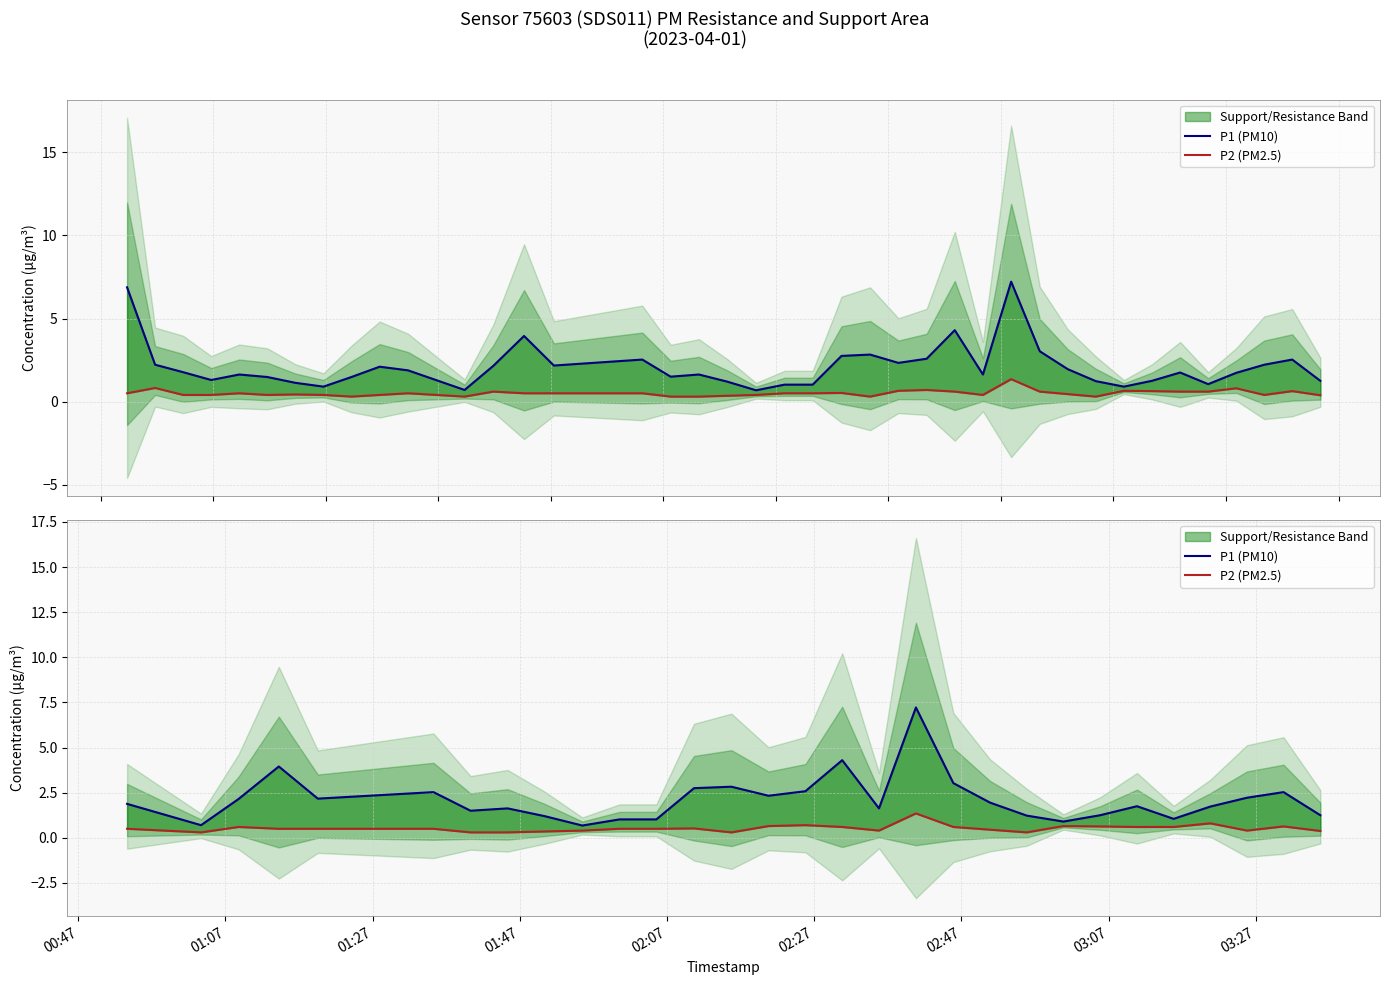

Which series has the largest range (max minus min)?

P1 (PM10)